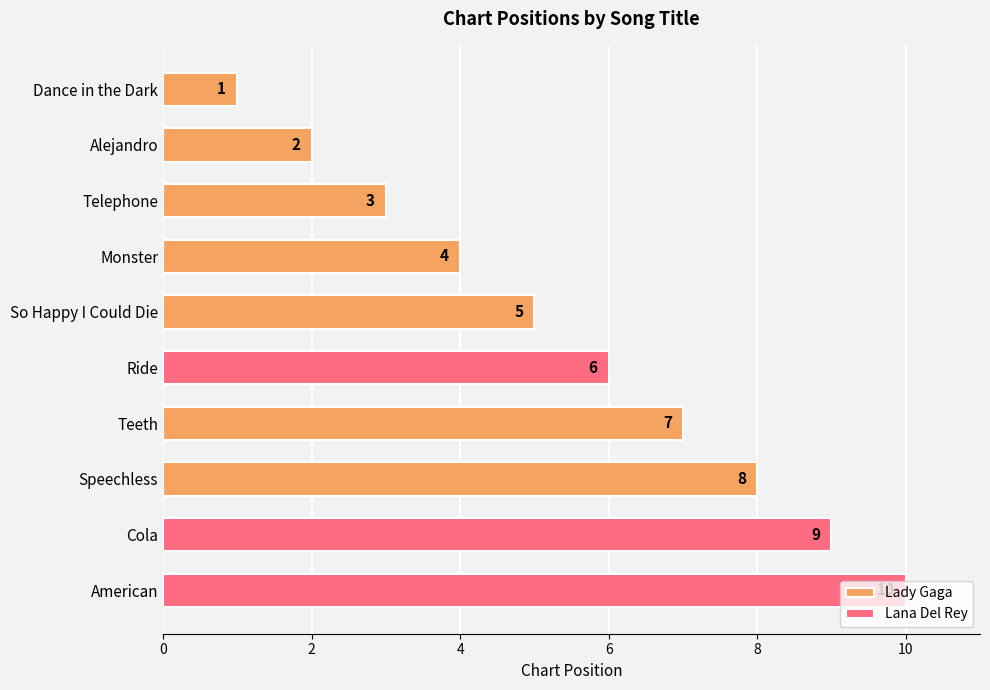

List the labels in order of value, largest first.

American, Cola, Speechless, Teeth, Ride, So Happy I Could Die, Monster, Telephone, Alejandro, Dance in the Dark